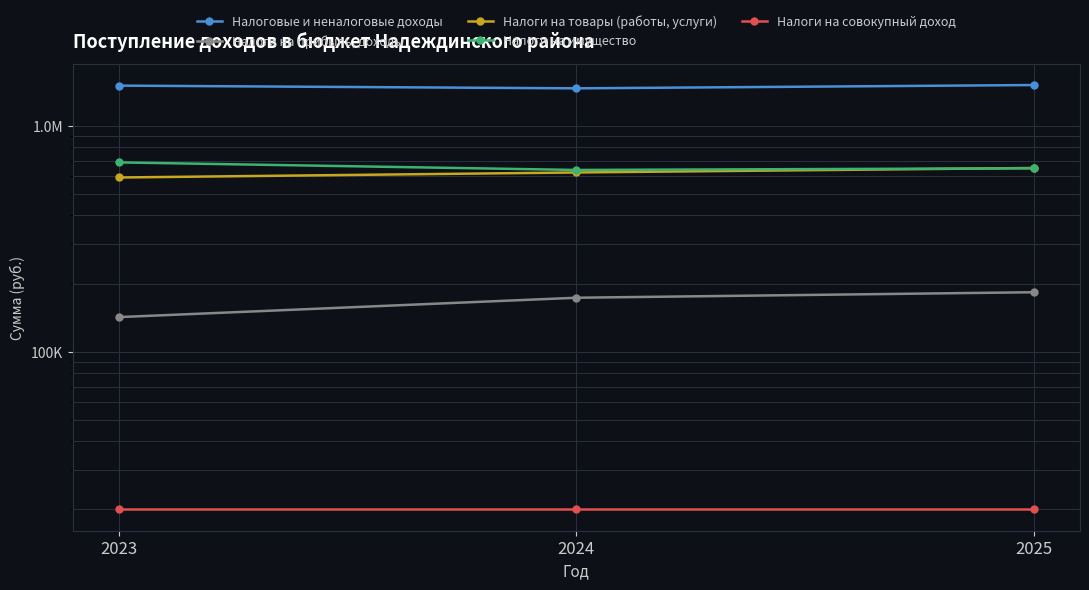

What is the value of the Налоговые и неналоговые доходы point at the 3rd from the left?

1511000